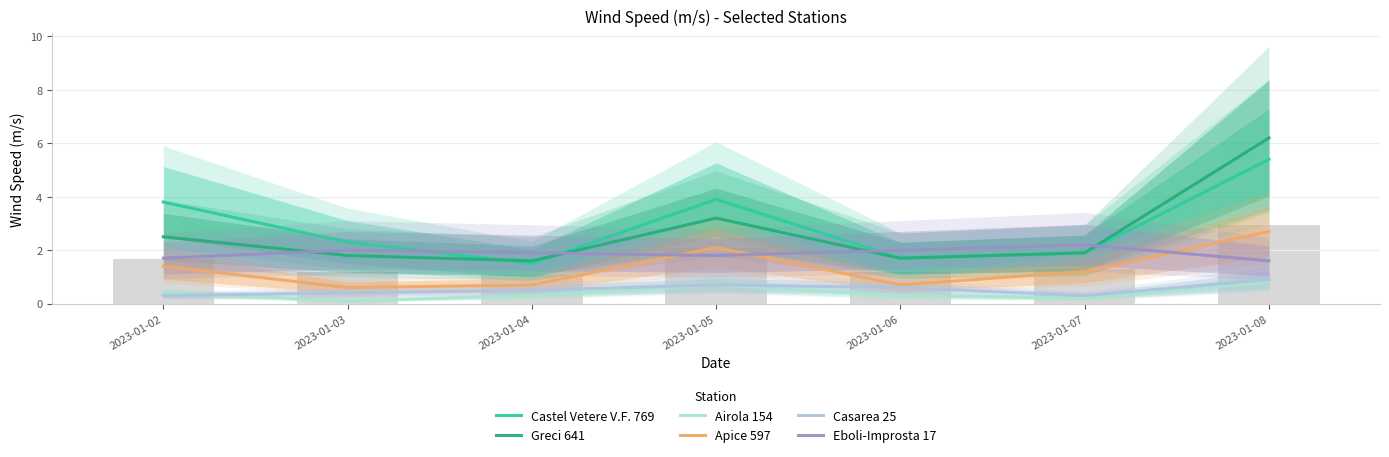

At 2023-01-08, list the series in order from smallest to largest.

Airola 154, Casarea 25, Eboli-Improsta 17, Apice 597, Castel Vetere V.F. 769, Greci 641